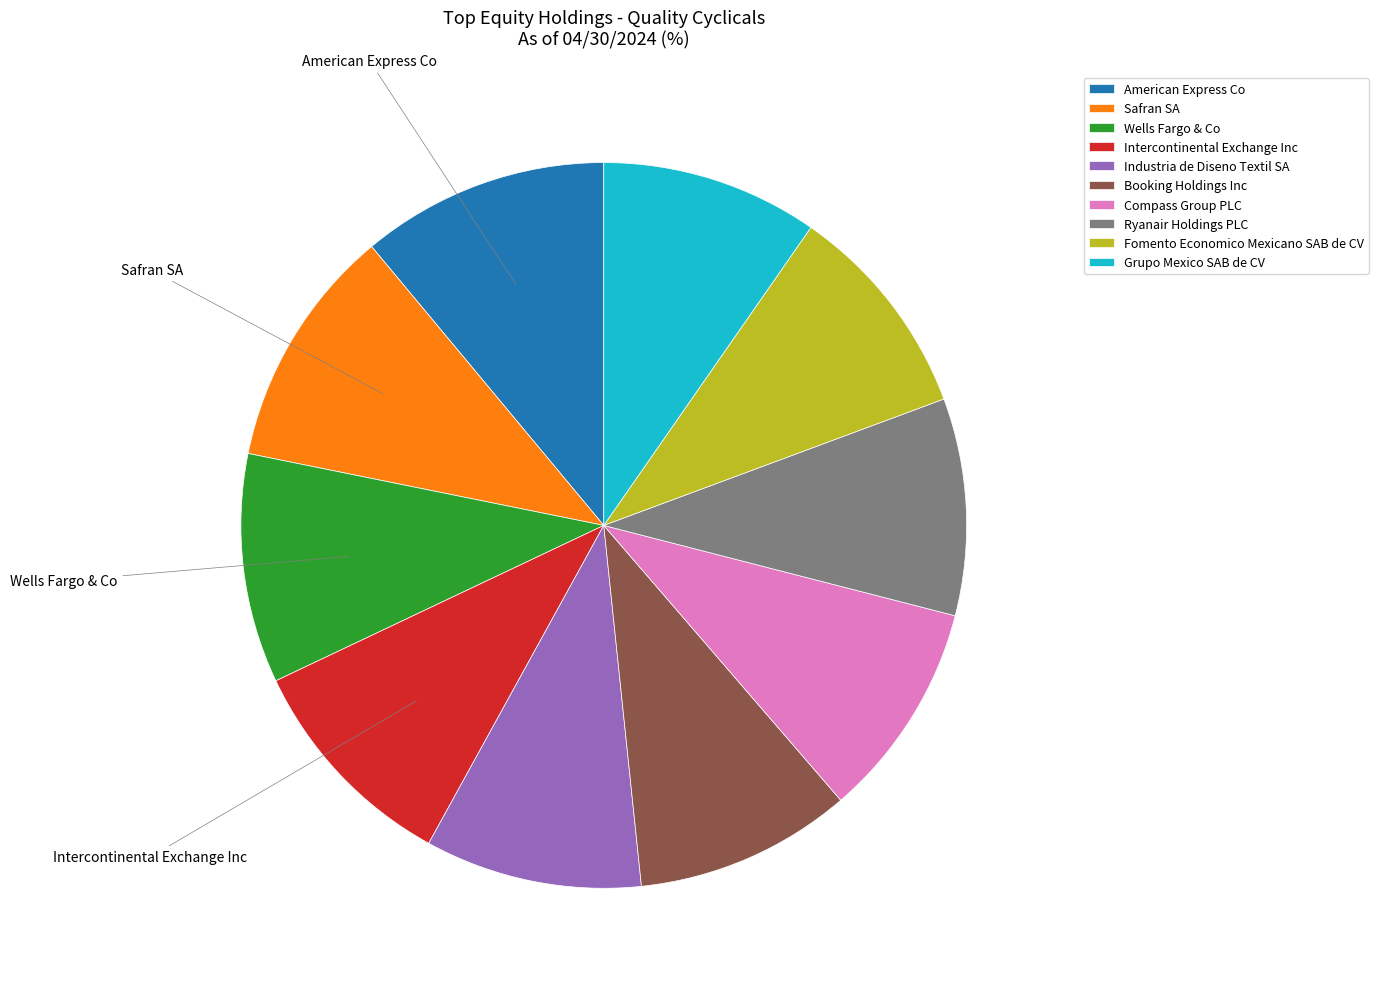

Is it true that Safran SA is 11% of the pie?

True